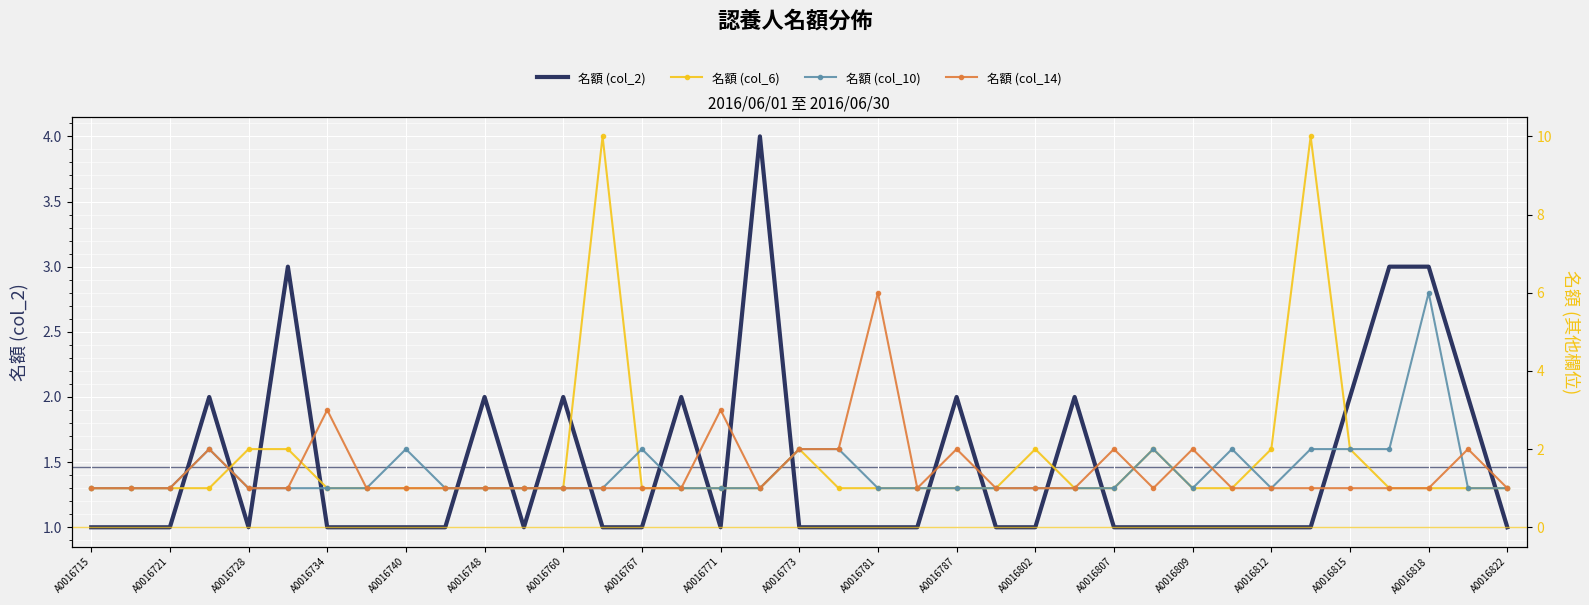

The value of 名額 (col_2) at A0016734 is 1. True or false?

True